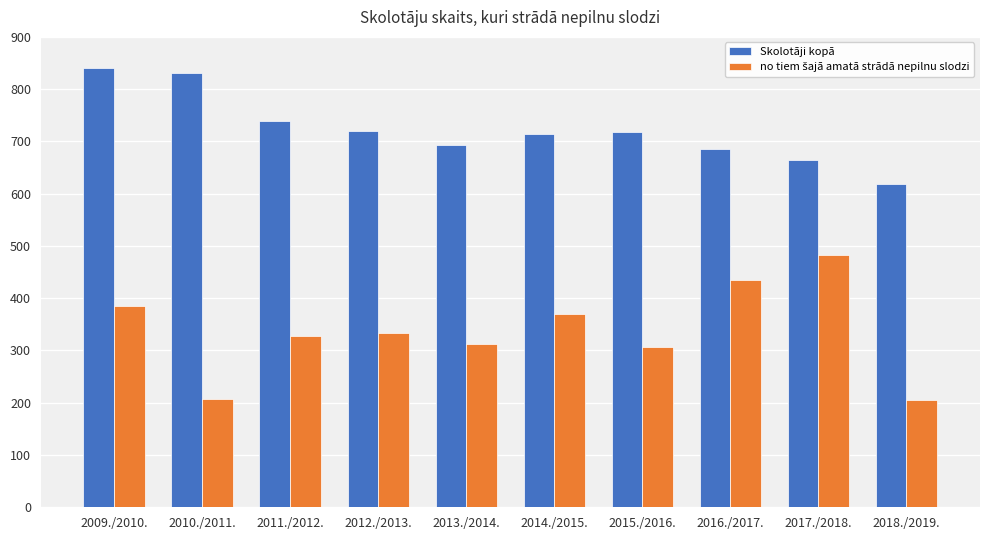

Is it true that Skolotāji kopā equals 233 at 2014./2015.?

False